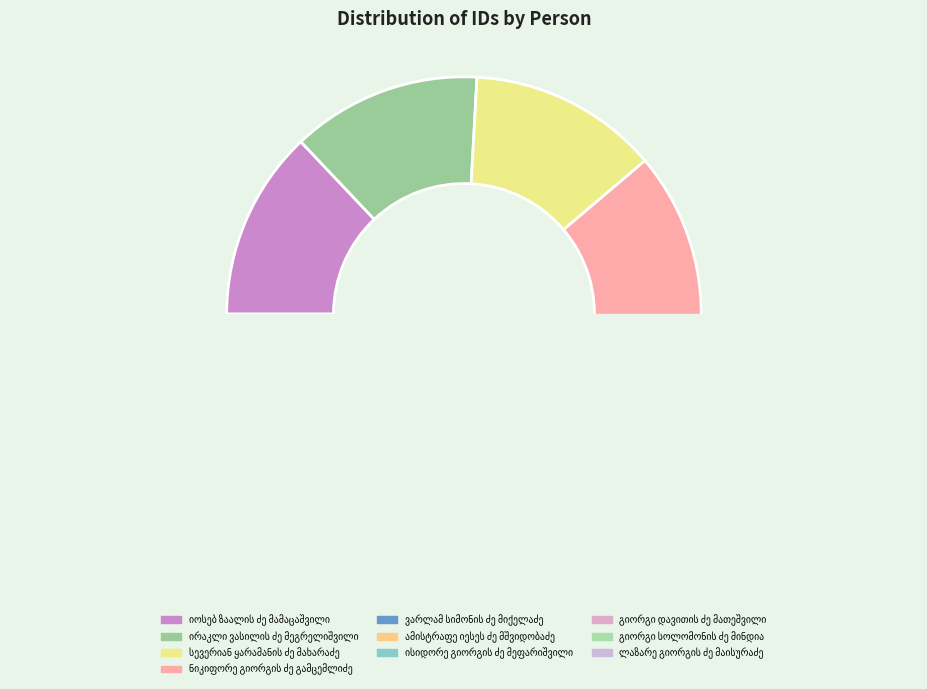

Combined, what portion of the pie is ვარლამ სიმონის ძე მიქელაძე and ირაკლი ვასილის ძე მეგრელიშვილი?

19.8%